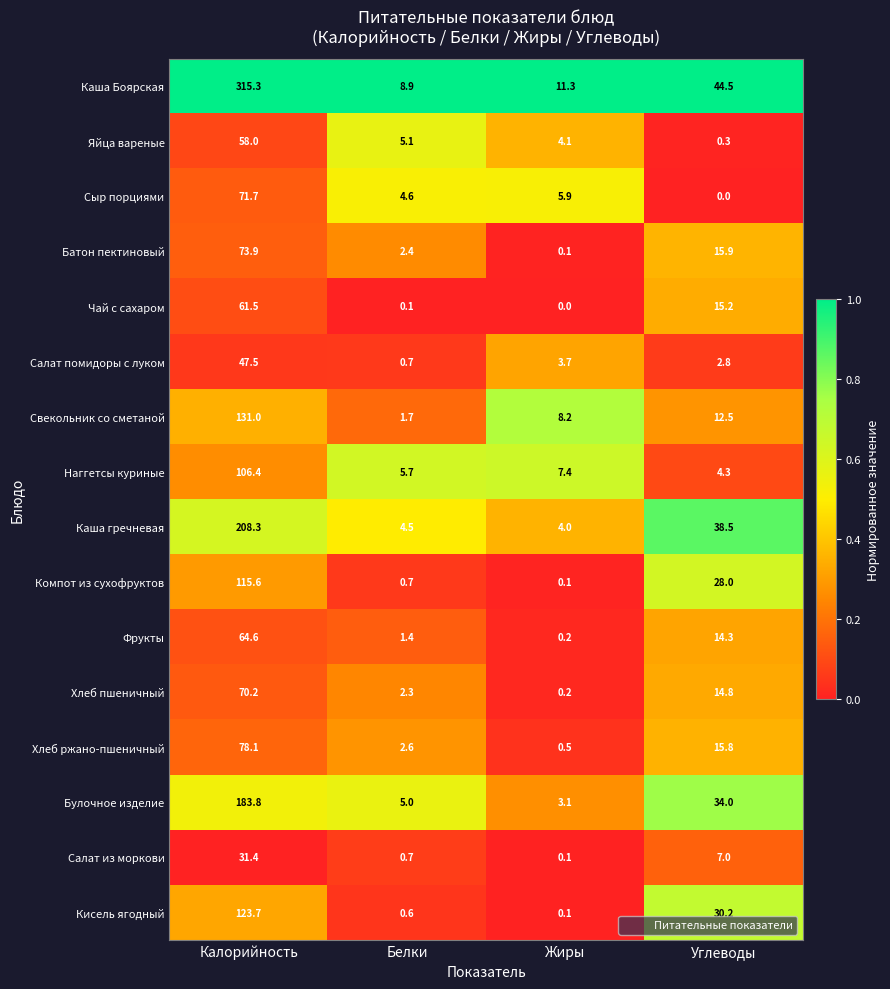

Which label corresponds to the largest value in the chart?

Калорийность